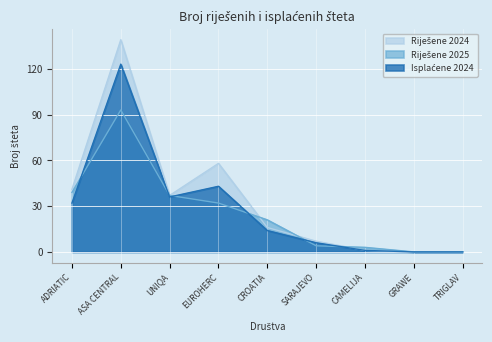

Which series changed the most between SARAJEVO and GRAWE?

Riješene 2024